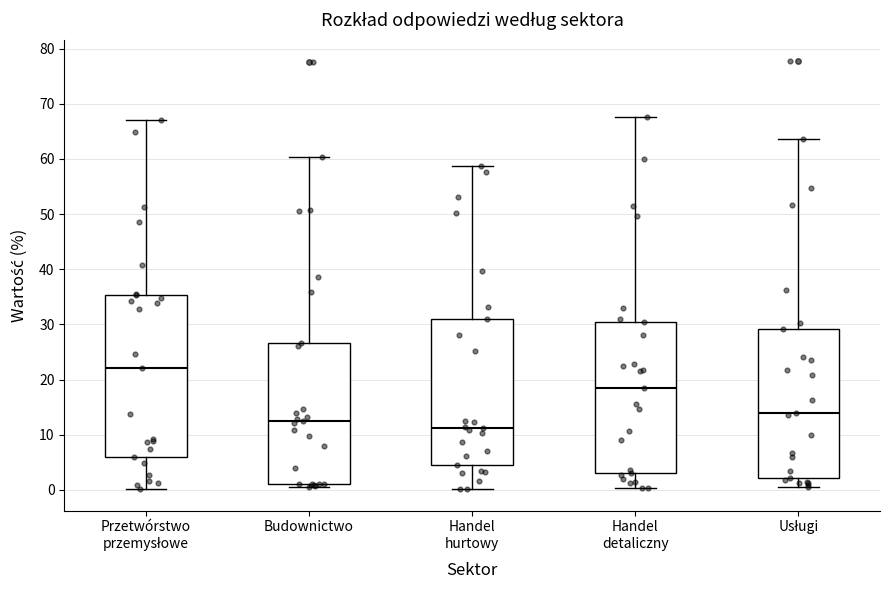

Reading left to right, read every box against the y-axis: the position of its median line, the range the box covers, and the ends of its whiskers. The values are not printed on the chart, so give them approximately, as read against the axis.

Przetwórstwo przemysłowe: median 22, box 6 to 35, whiskers 0 to 67
Budownictwo: median 12, box 1 to 27, whiskers 1 (just below the box's lower edge) to 60
Handel hurtowy: median 11, box 5 to 31, whiskers 0 to 59
Handel detaliczny: median 19, box 3 to 30, whiskers 0 to 68
Usługi: median 14, box 2 to 29, whiskers 1 to 64